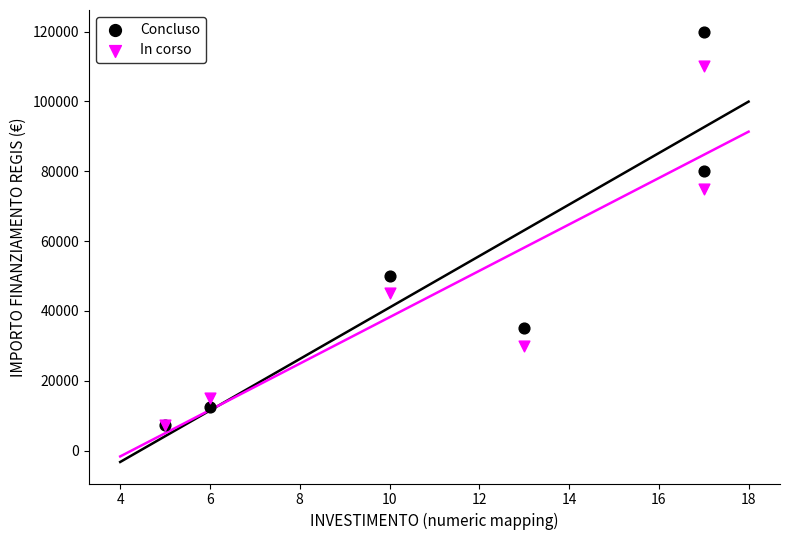

In the In corso series, what Y value is closest to 58650?

45000